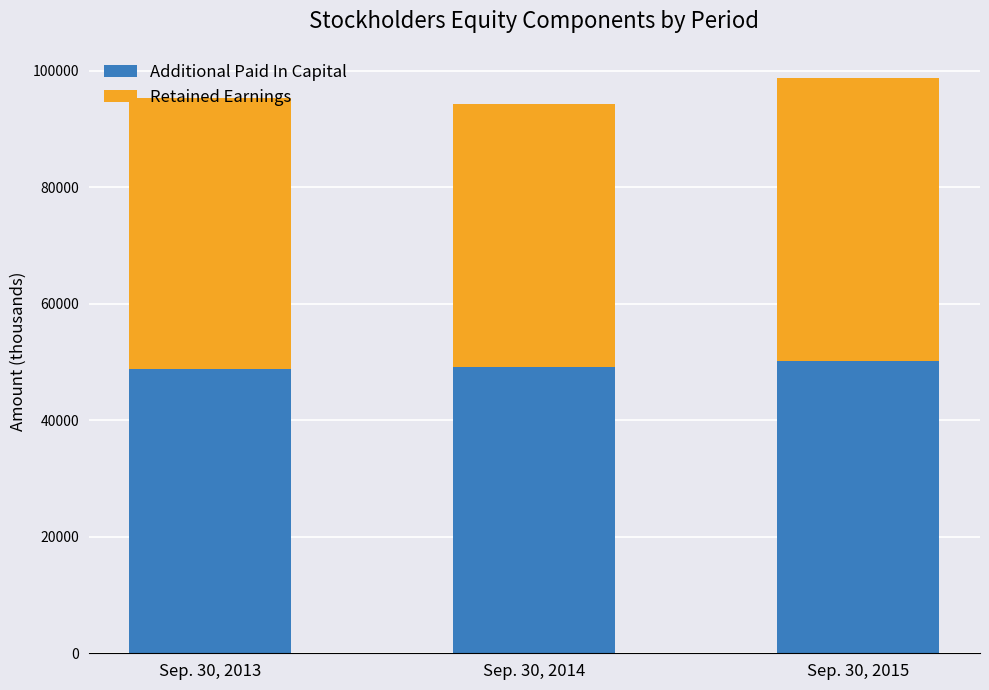

What value does the Additional Paid In Capital series have at Sep. 30, 2015?

50145